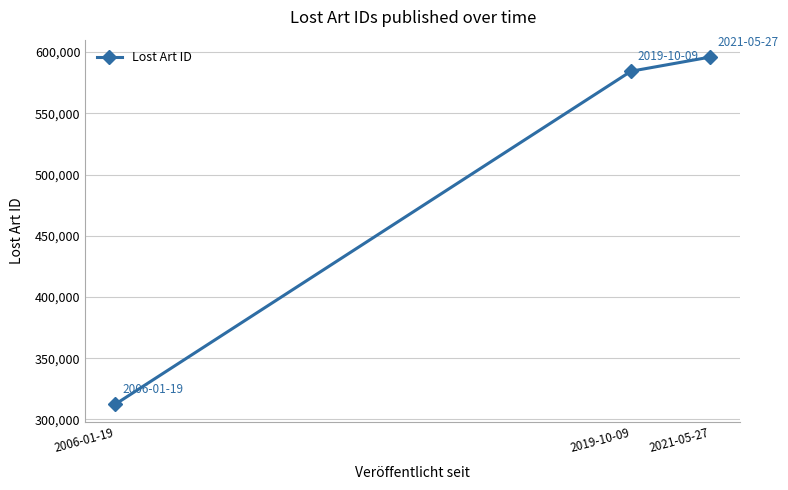

List the labels in order of value, smallest first.

2006-01-19, 2019-10-09, 2021-05-27